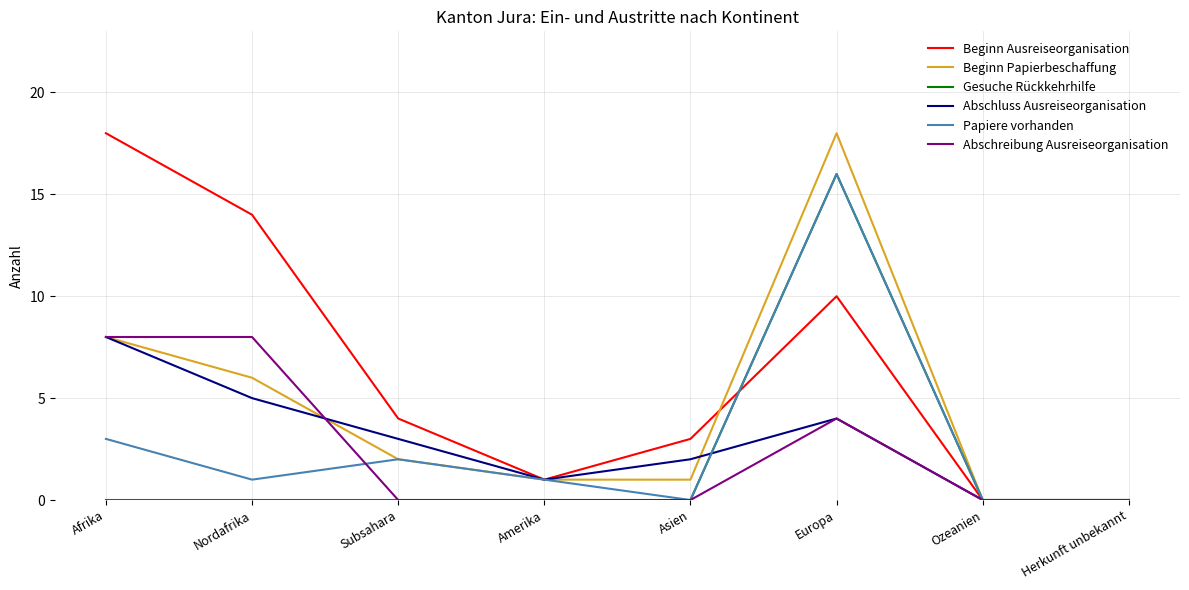

What position from the left is Nordafrika?

2